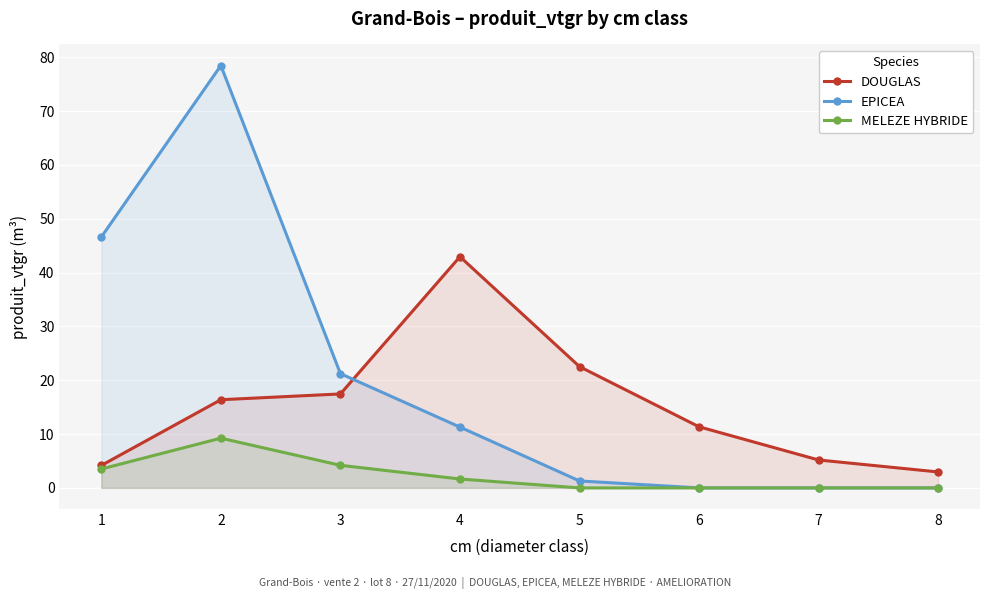

At which label does DOUGLAS first exceed 16?

2